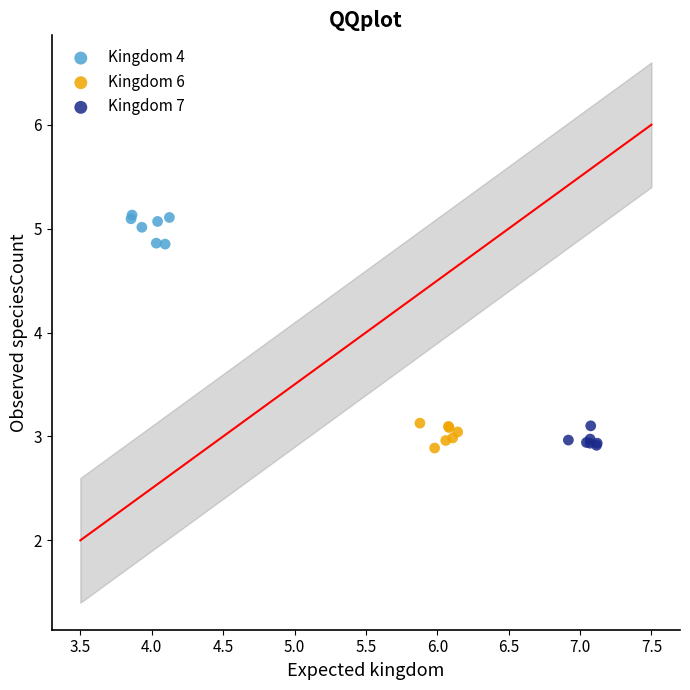

Which series contains the highest Y value?

Kingdom 4